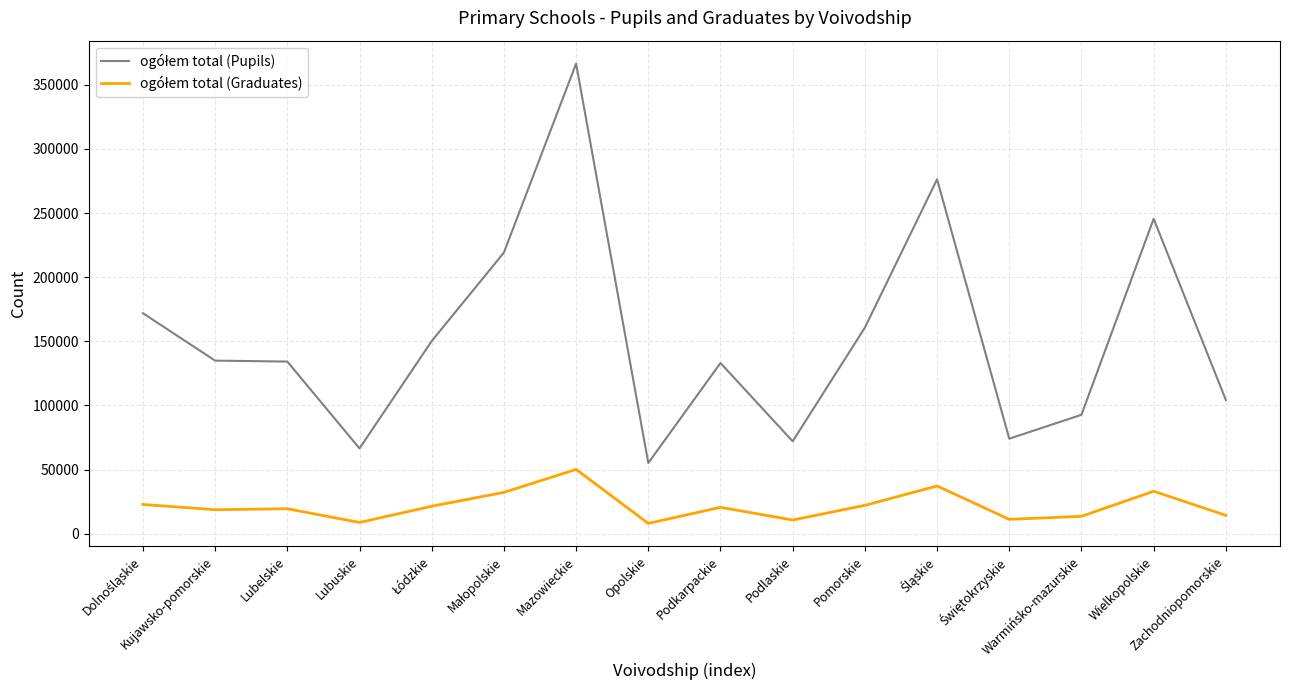

What is the difference between the highest and lowest values at Opolskie?

47080